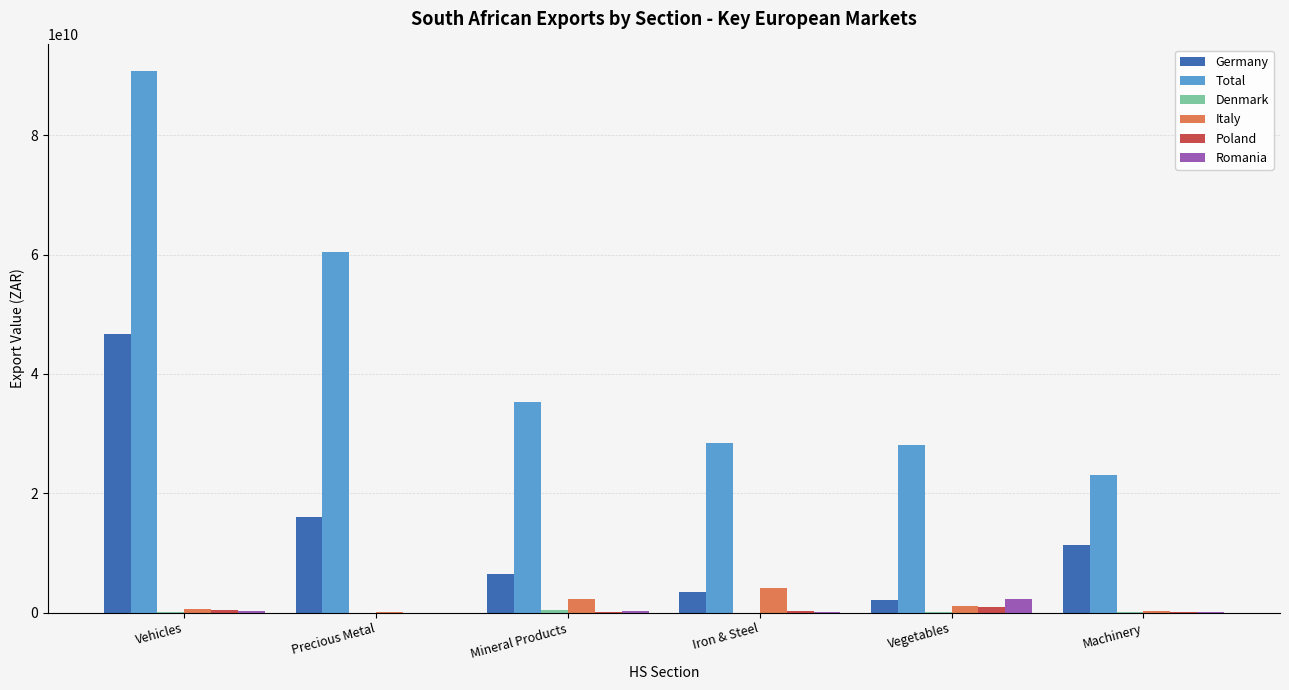

Between Precious Metal and Machinery, which series saw the biggest shift?

Total